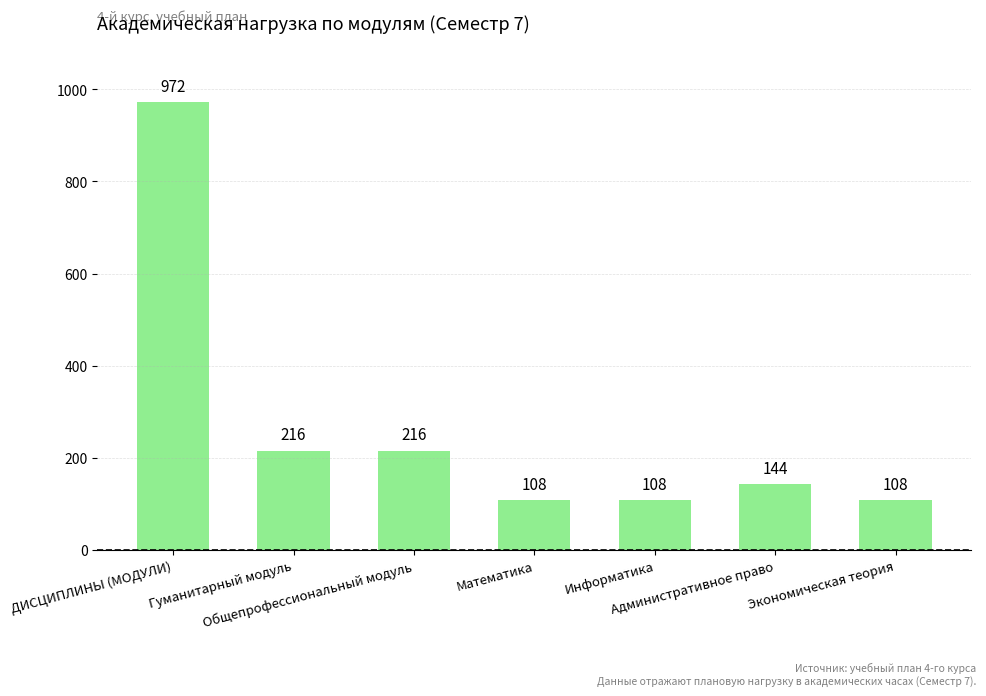

What is the greatest value displayed?

972